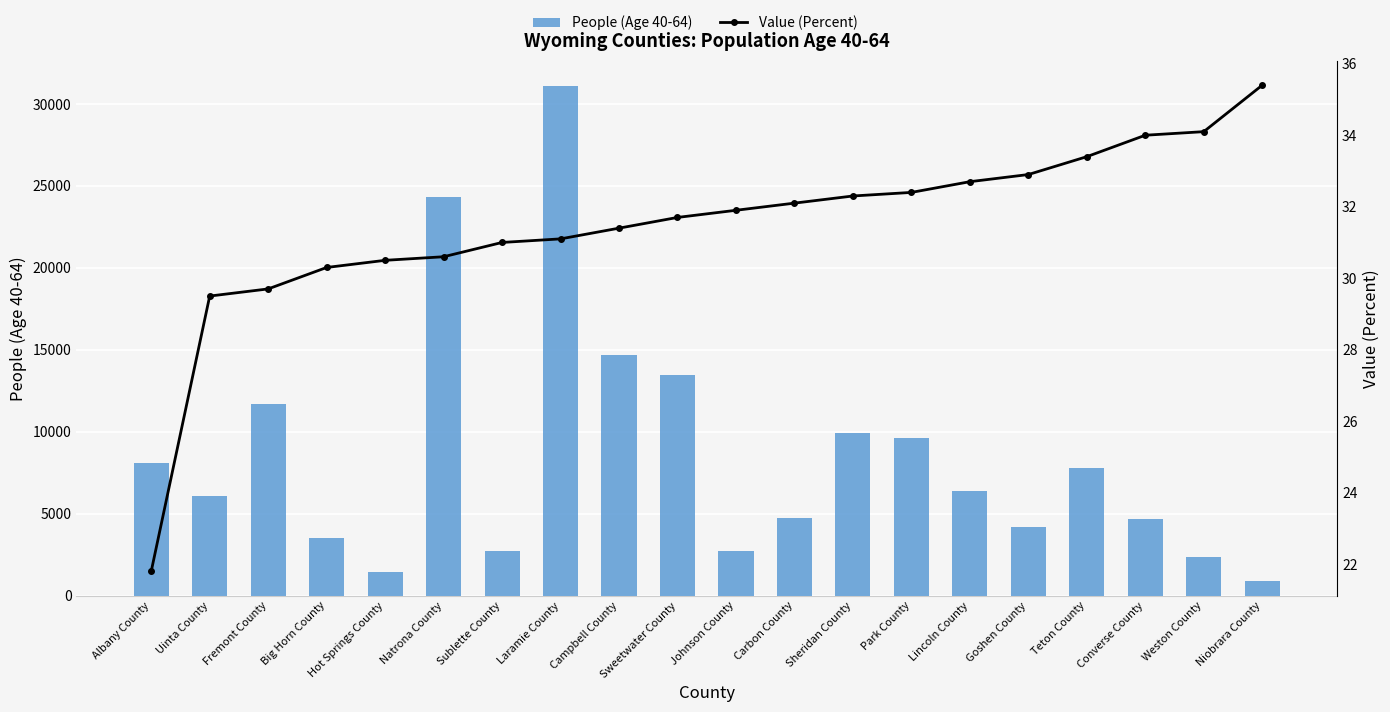

Does the chart contain any negative values?

No